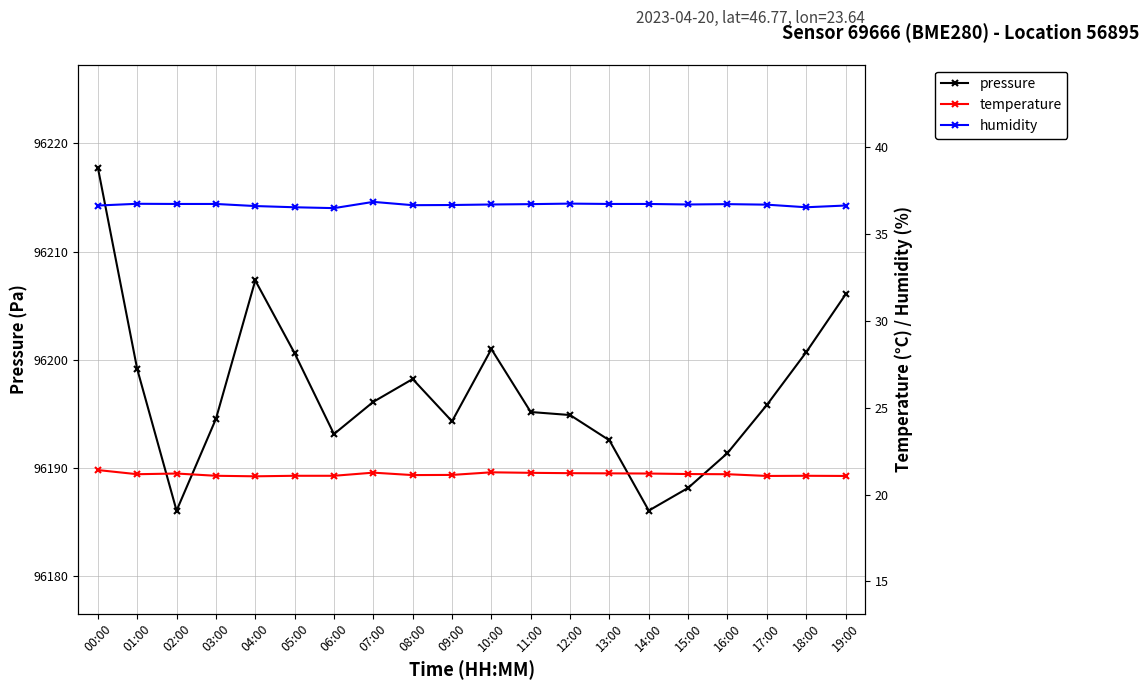

Rank the series at 10:00 from lowest to highest value.

temperature, humidity, pressure